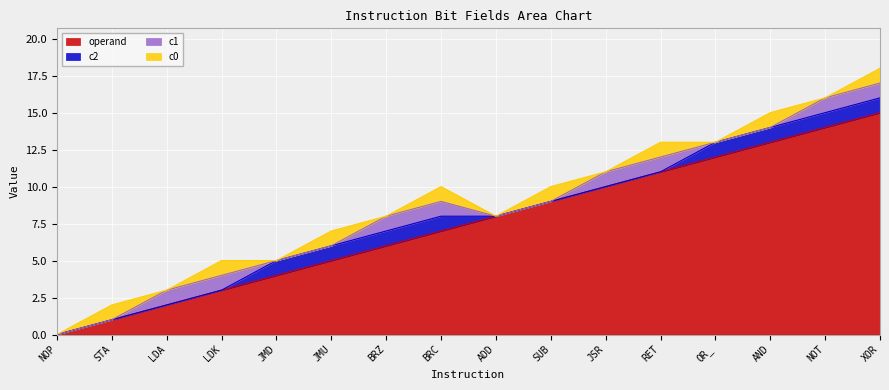

Reading left to right, extract all data points from this chart.

operand: 0	1	2	3	4	5	6	7	8	9	10	11	12	13	14	15
c2: 0	0	0	0	1	1	1	1	0	0	0	0	1	1	1	1
c1: 0	0	1	1	0	0	1	1	0	0	1	1	0	0	1	1
c0: 0	1	0	1	0	1	0	1	0	1	0	1	0	1	0	1